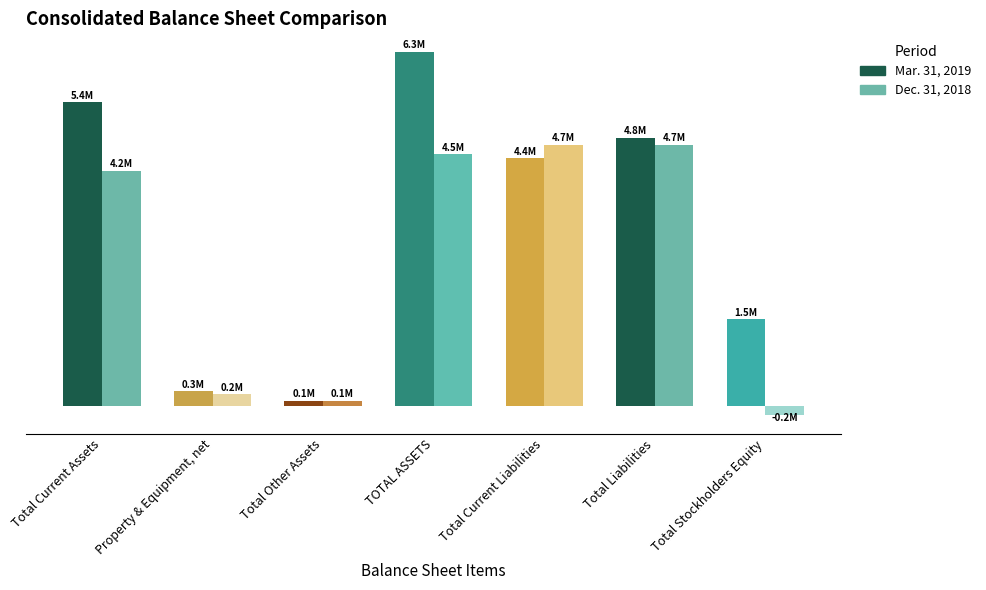

What is the spread (max minus min) of values at Total Current Assets?

1230415